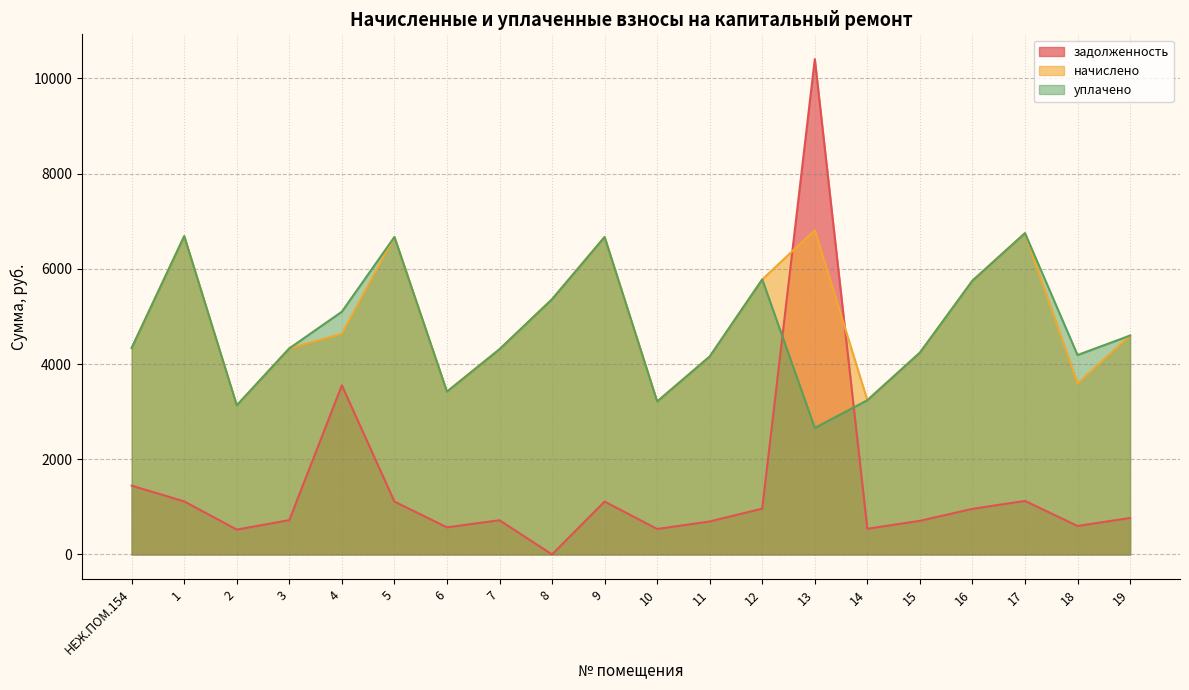

True or false: задолженность and начислено intersect in this chart.

True